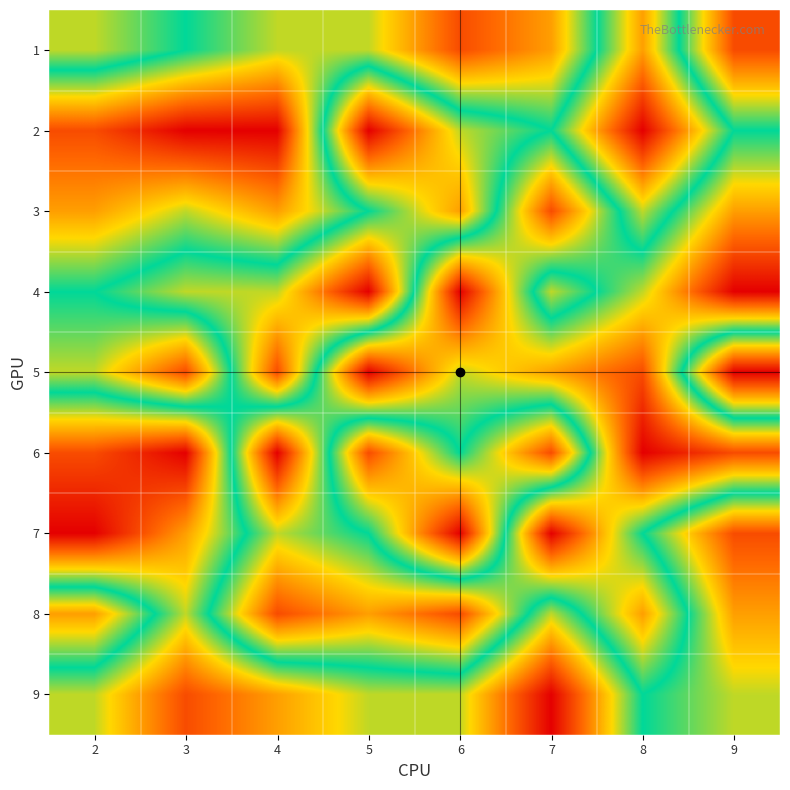

Reading left to right, what are all the values shown in this chart?

1: 2=4	3=5	4=6	5=6	6=8	7=7	8=3	9=8
2: 2=8	3=9	4=9	5=1	6=4	7=5	8=1	9=5
3: 2=7	3=6	4=7	5=5	6=3	7=8	8=4	9=7
4: 2=5	3=4	4=4	5=1	6=9	7=4	8=6	9=9
5: 2=6	3=8	4=2	5=9	6=6	7=7	8=8	9=1
6: 2=2	3=1	4=9	5=2	6=5	7=2	8=9	9=8
7: 2=1	3=3	4=6	5=5	6=1	7=9	8=5	9=2
8: 2=7	3=4	4=8	5=7	6=8	7=4	8=7	9=3
9: 2=4	3=2	4=3	5=4	6=4	7=1	8=5	9=4